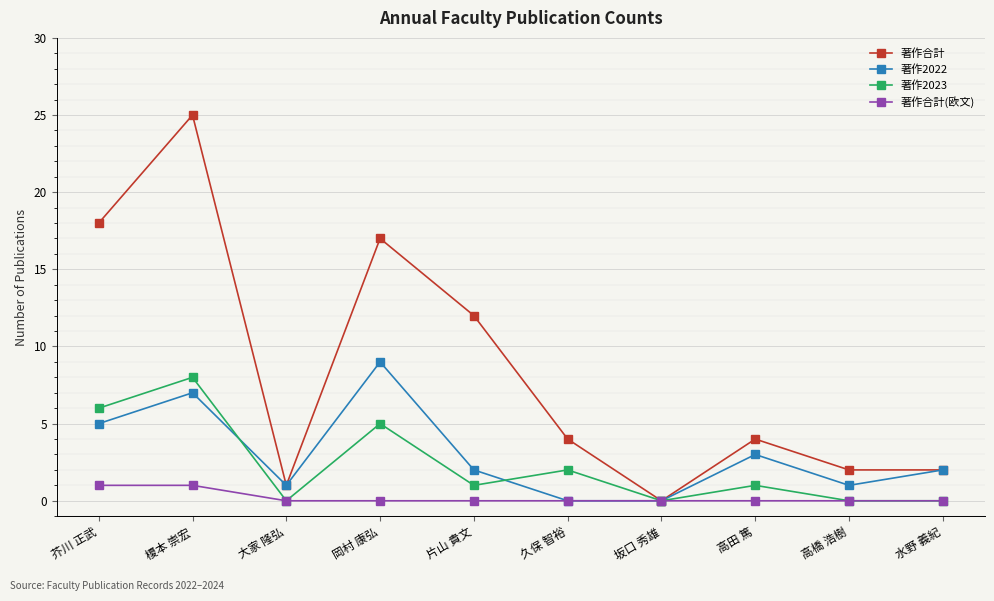

At which category does the chart reach its peak across all series?

榎本 崇宏